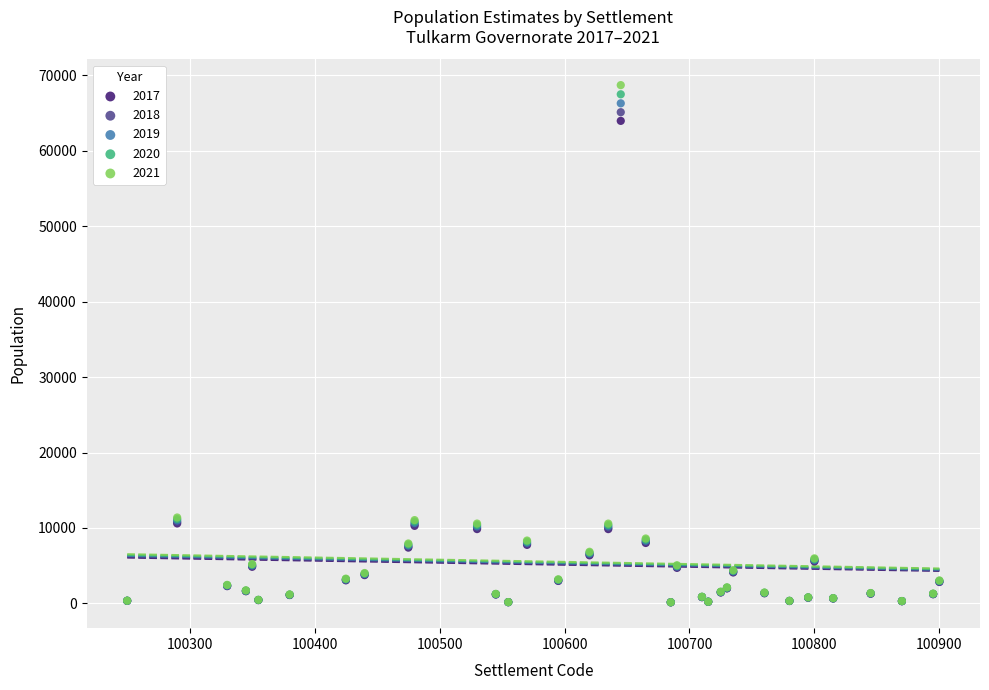

Which series has the largest Y range (max minus min)?

2021